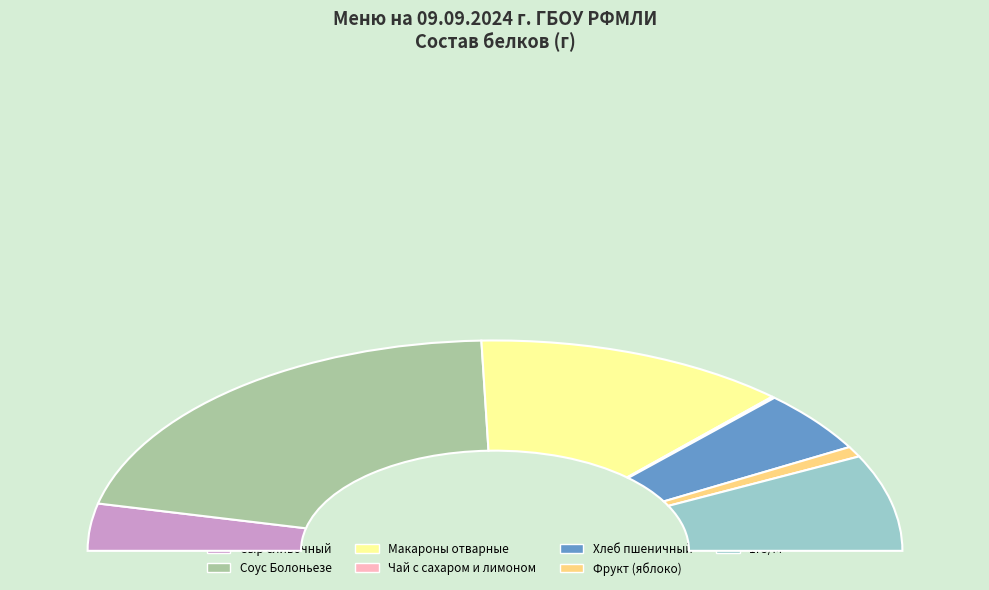

Does any single category account for the majority?

No